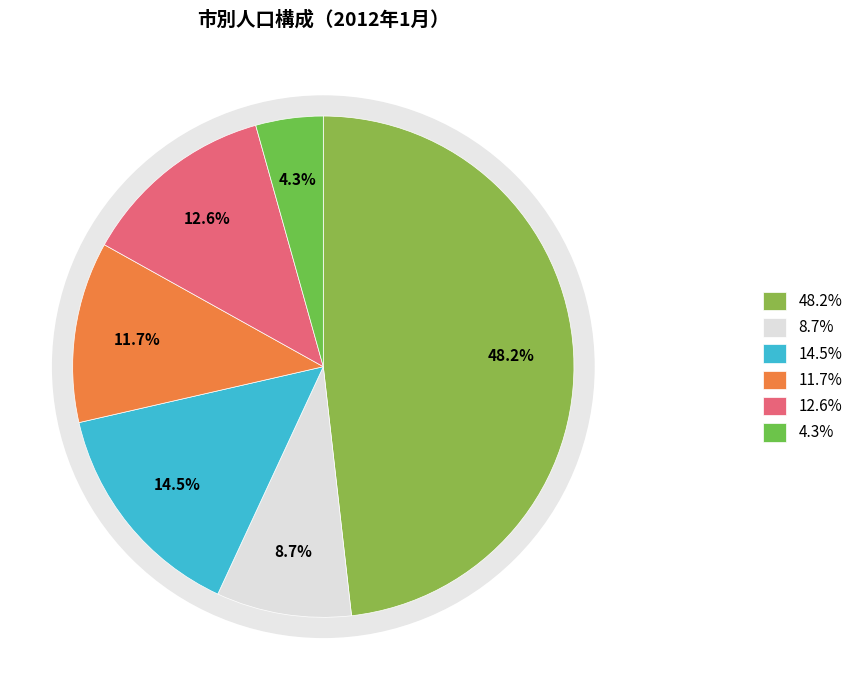

Is it true that 横手市 is 15% of the pie?

True